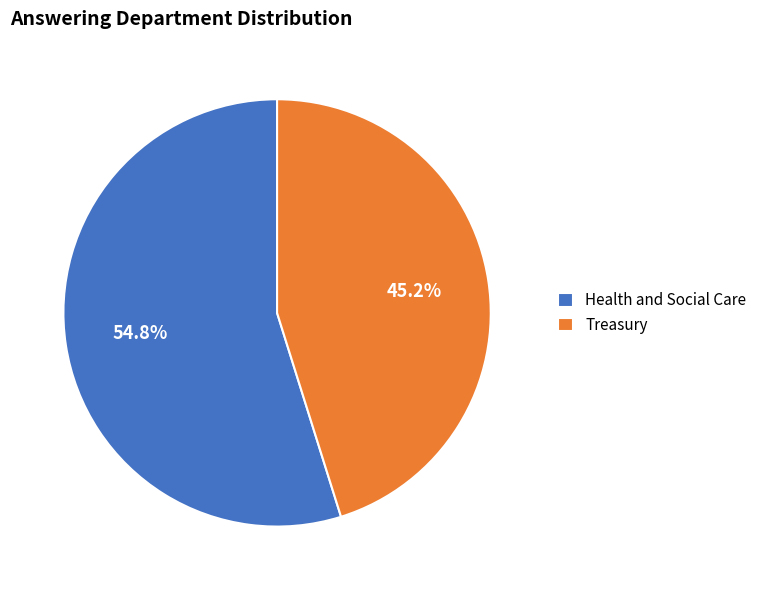

Which category has the biggest portion of the pie?

Health and Social Care